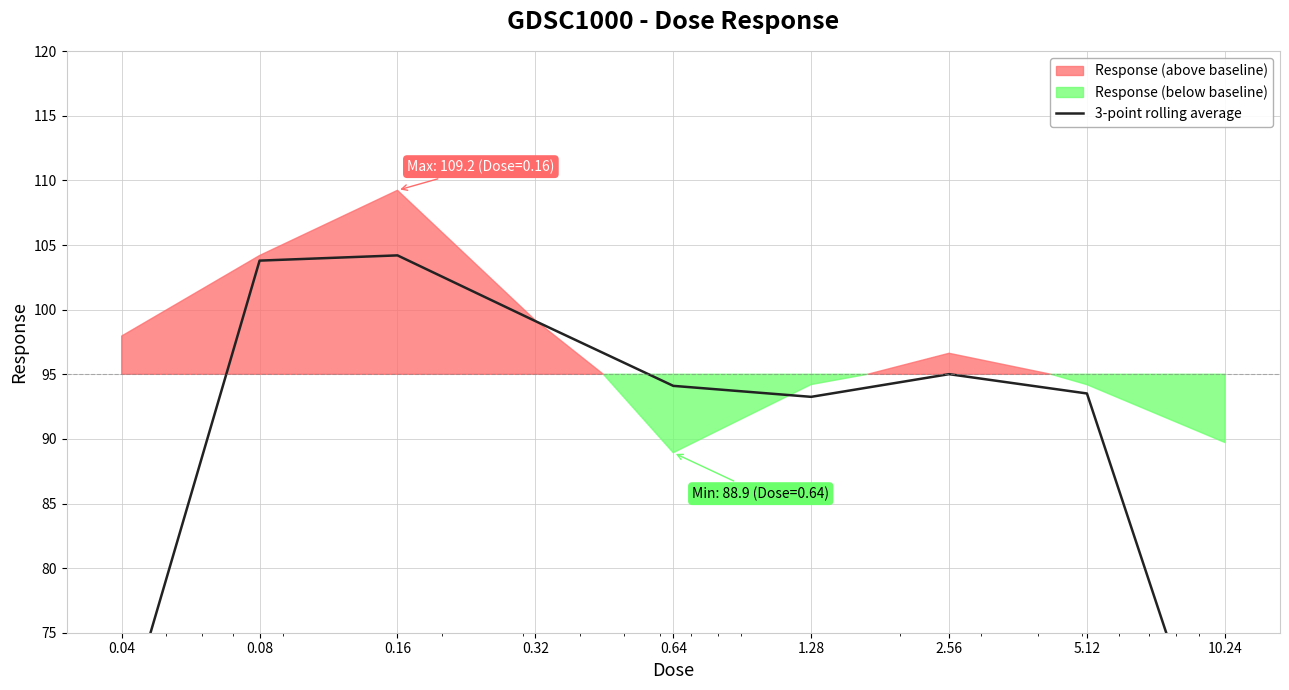

Where is the first local maximum?

0.16